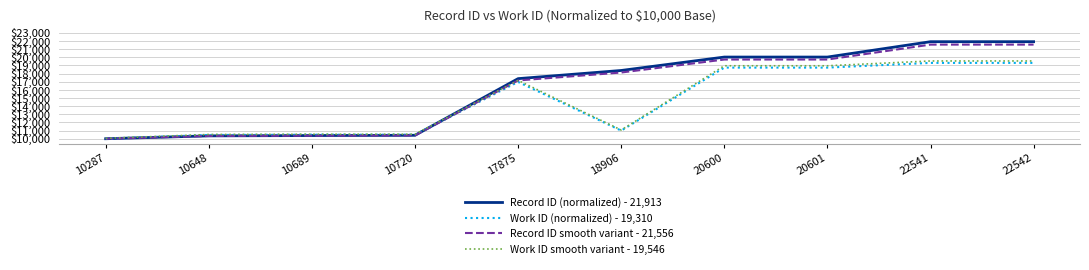

Is the value of Record ID smooth variant - 21,556 at 10720 greater than the value of Work ID (normalized) - 19,310 at 10287?

Yes